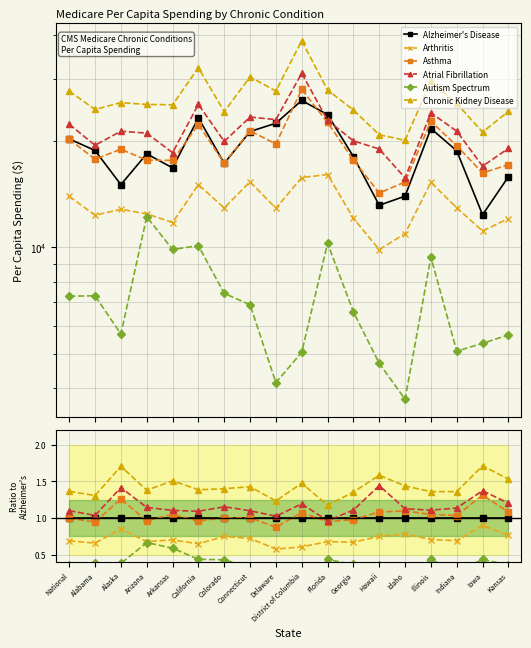

Where is the first local maximum for Arthritis?

Alaska